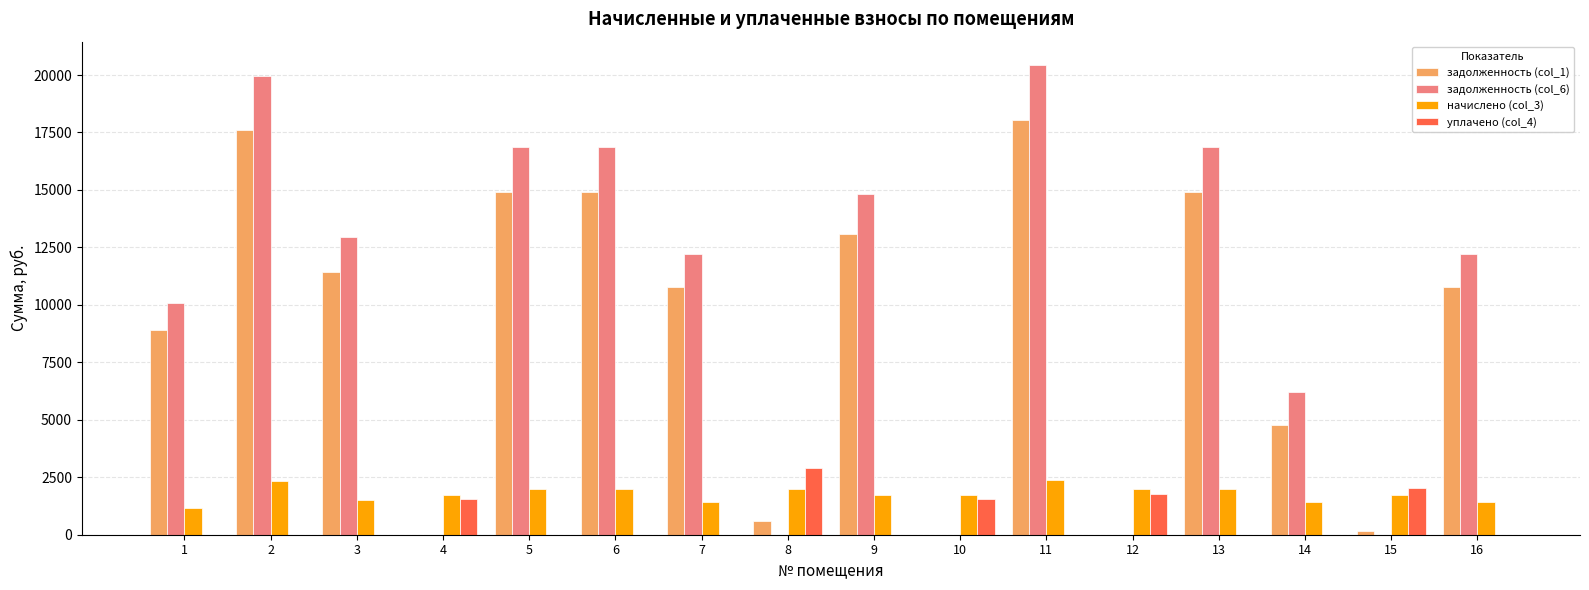

Are the bars horizontal?

No